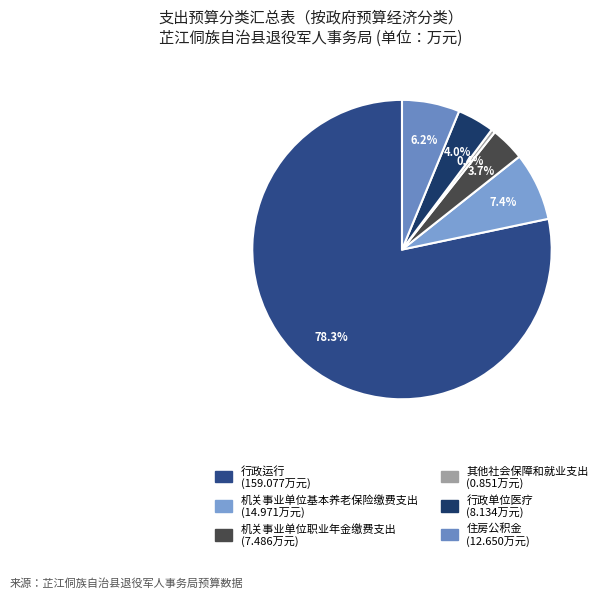

Approximately how many times larger is the value at 住房公积金 compared to 机关事业单位基本养老保险缴费支出?

0.8